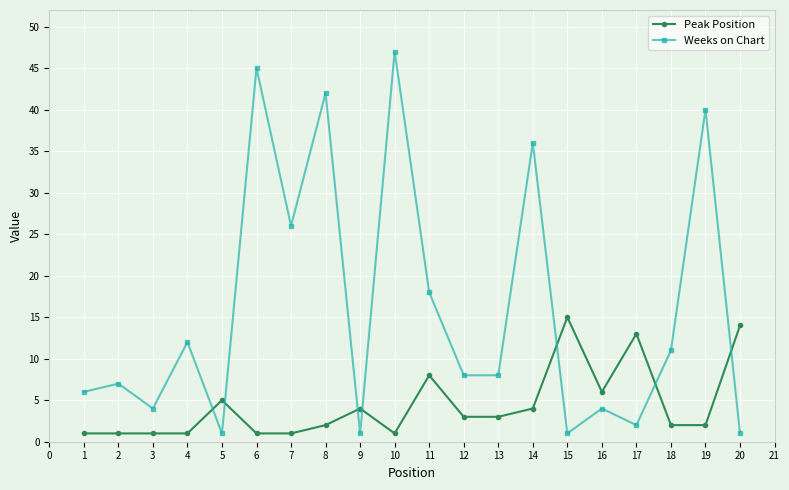

Is it true that Peak Position equals 8 at 11?

True